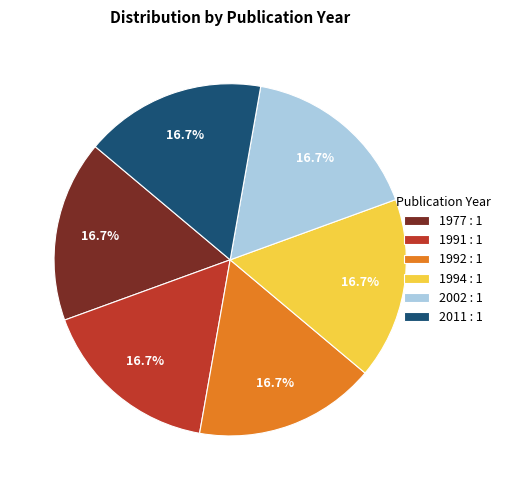

Does 2002 account for over 50% of the chart?

No